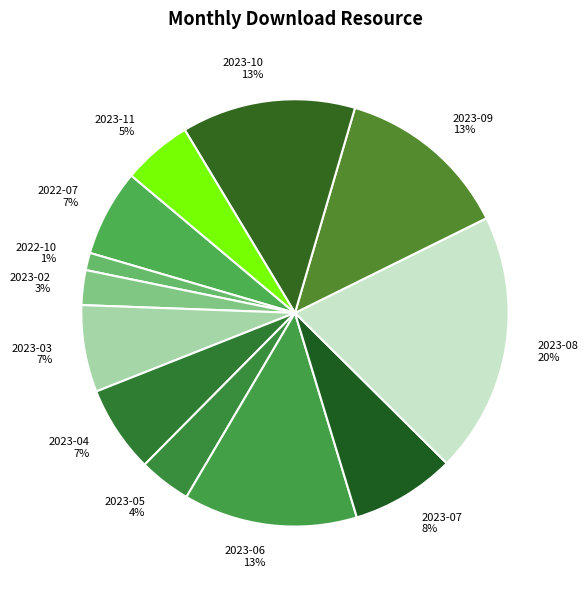

To the nearest percent, what percentage of the pie is 2023-07?

8%